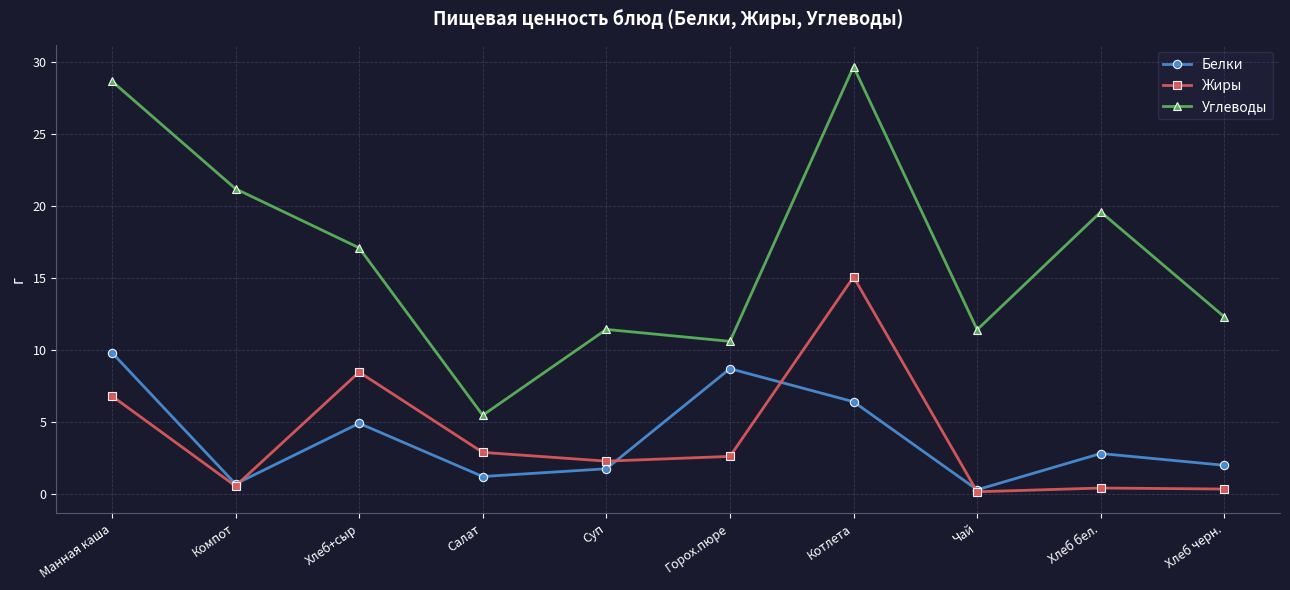

Which series has the largest total across all categories?

Углеводы